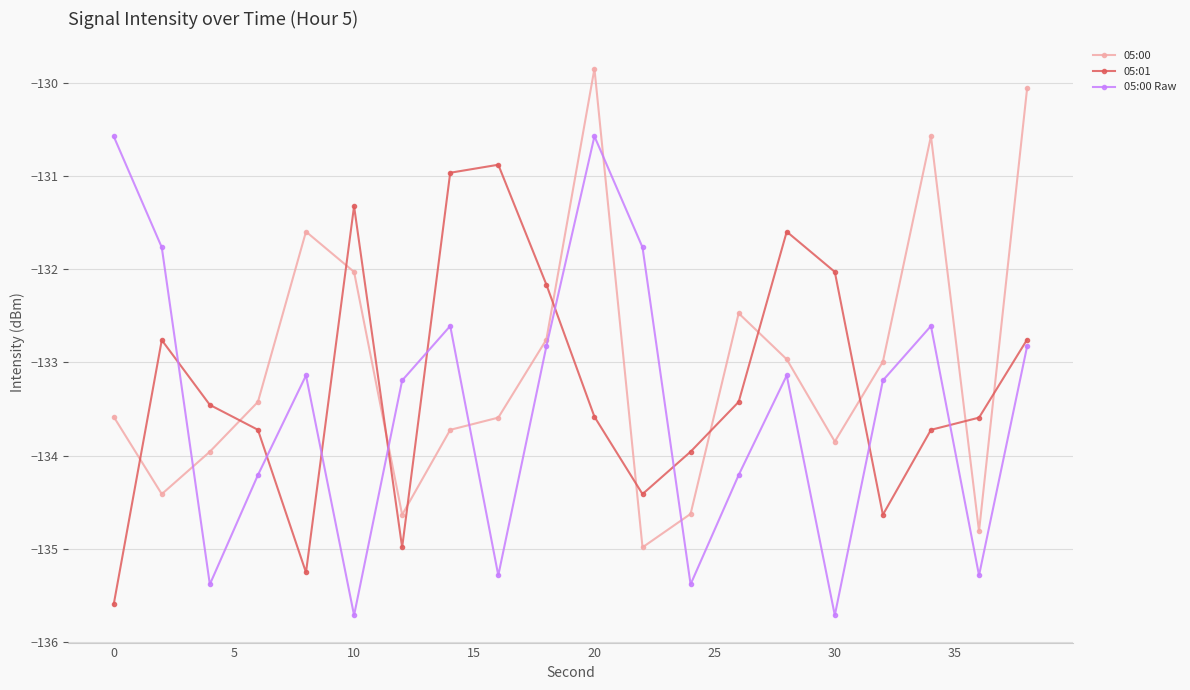

True or false: 05:00 and 05:01 intersect in this chart.

True